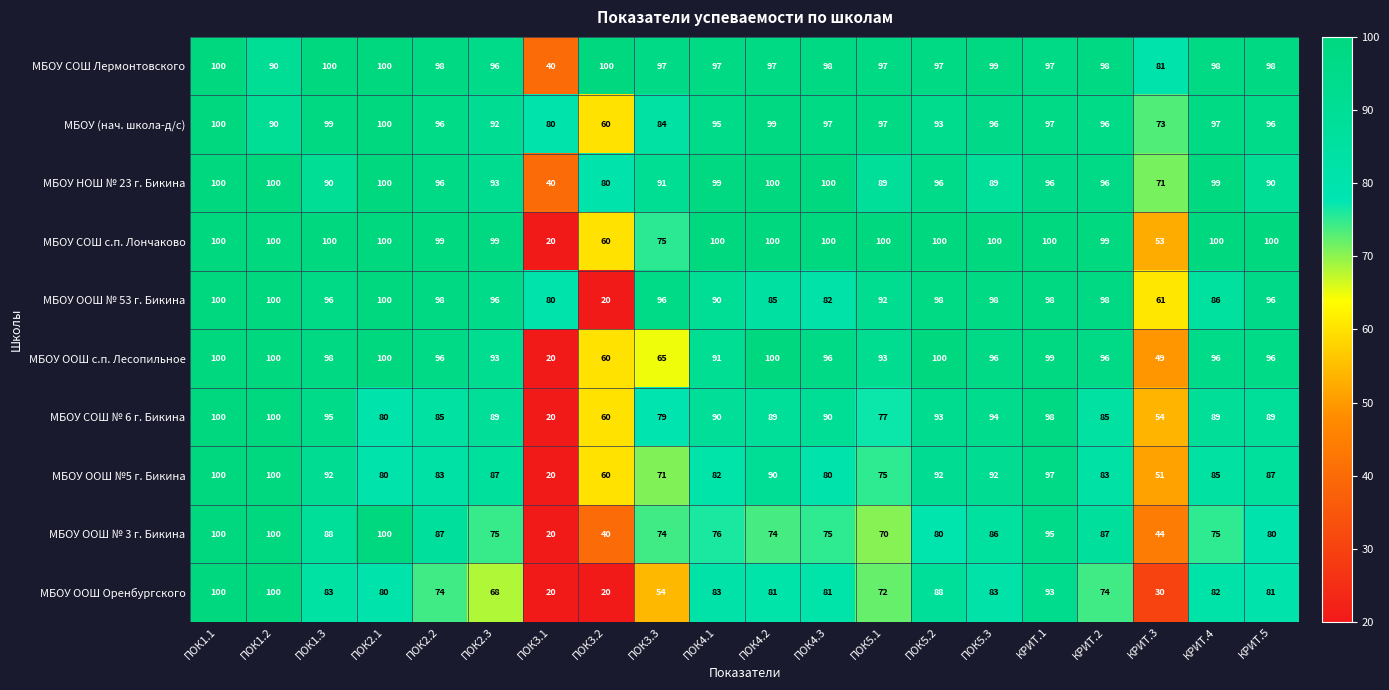

What is the sum of all МБОУ СОШ № 6 г. Бикина values?

1656